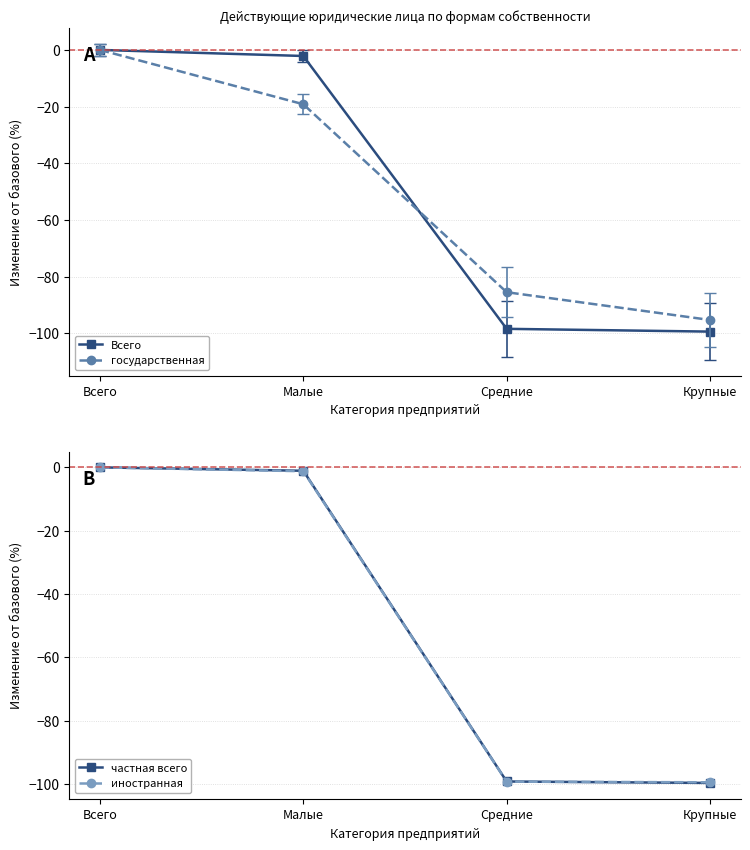

Between Всего and Средние, which series saw the biggest shift?

иностранная